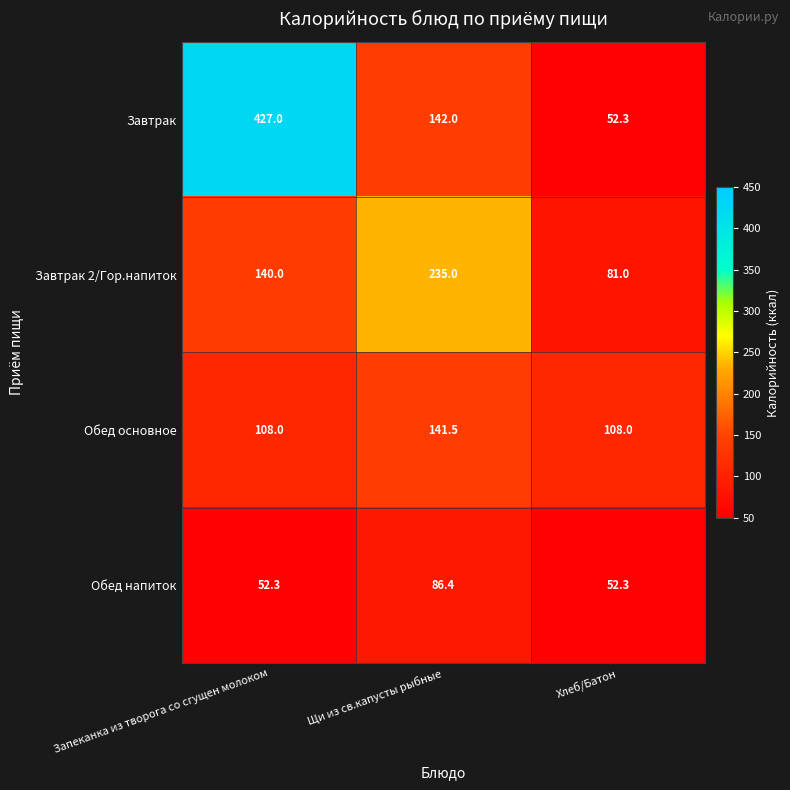

List the series in order of their overall mean, highest first.

Завтрак, Завтрак 2/Гор.напиток, Обед основное, Обед напиток